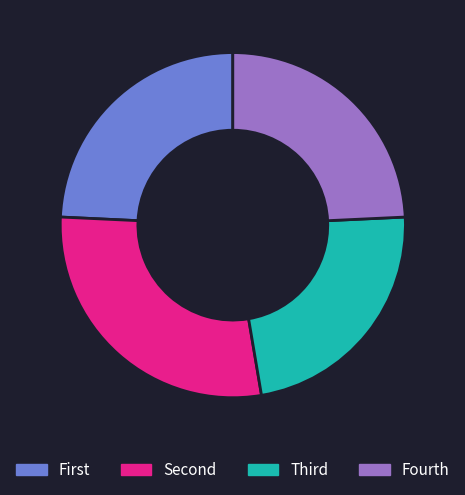

How many segments does this pie chart have?

4